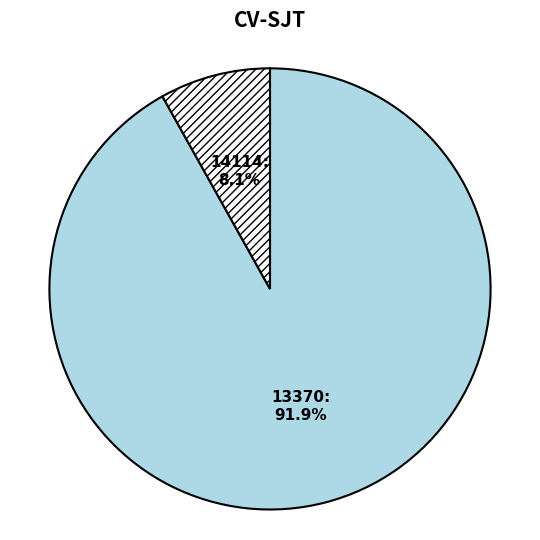

Between 13370 and 14114, which is larger?

13370